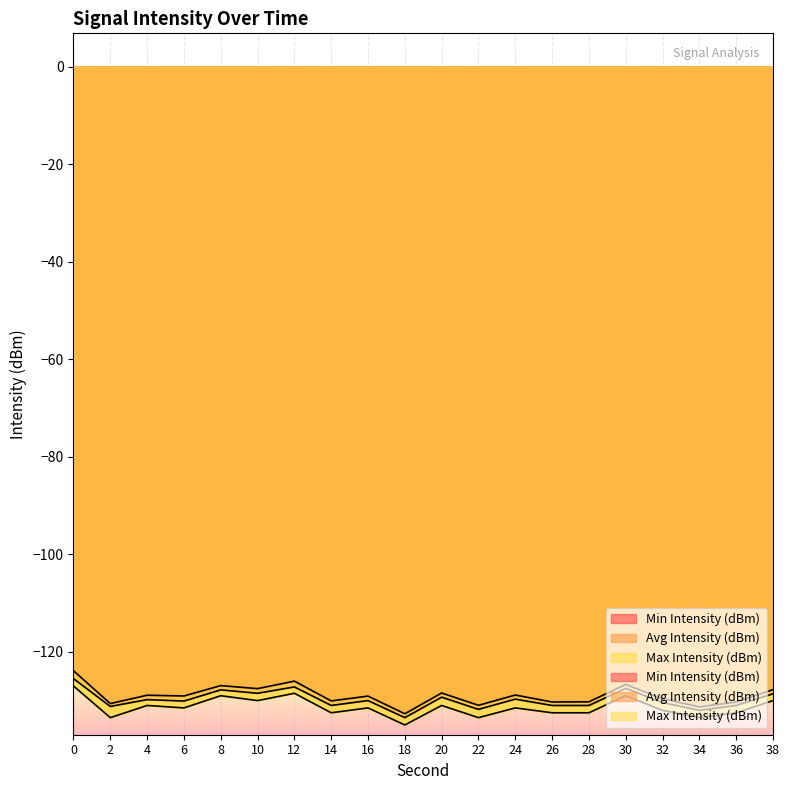

Which label corresponds to the smallest value in the chart?

18